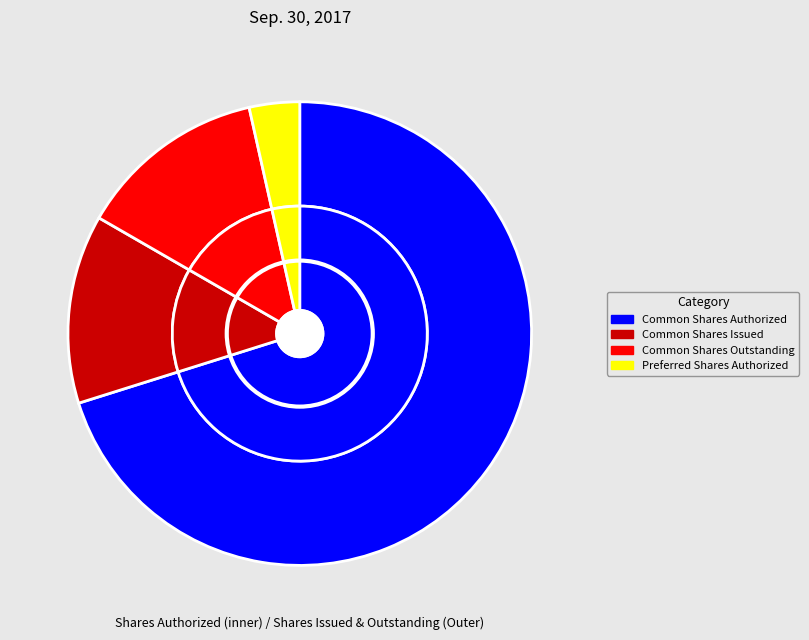

To the nearest percent, what is the difference between the largest and smallest slice percentages?

67%